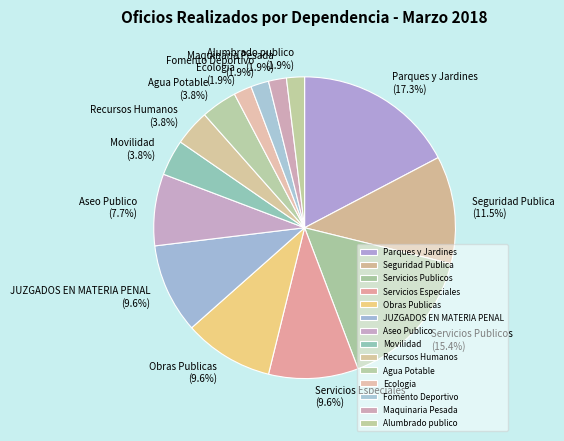

Does Servicios Especiales account for over 50% of the chart?

No